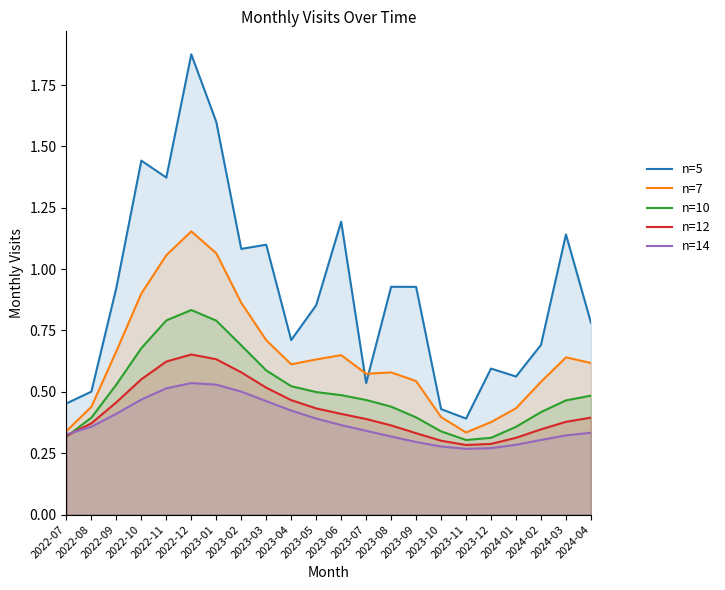

Count the number of data series in this chart.

5